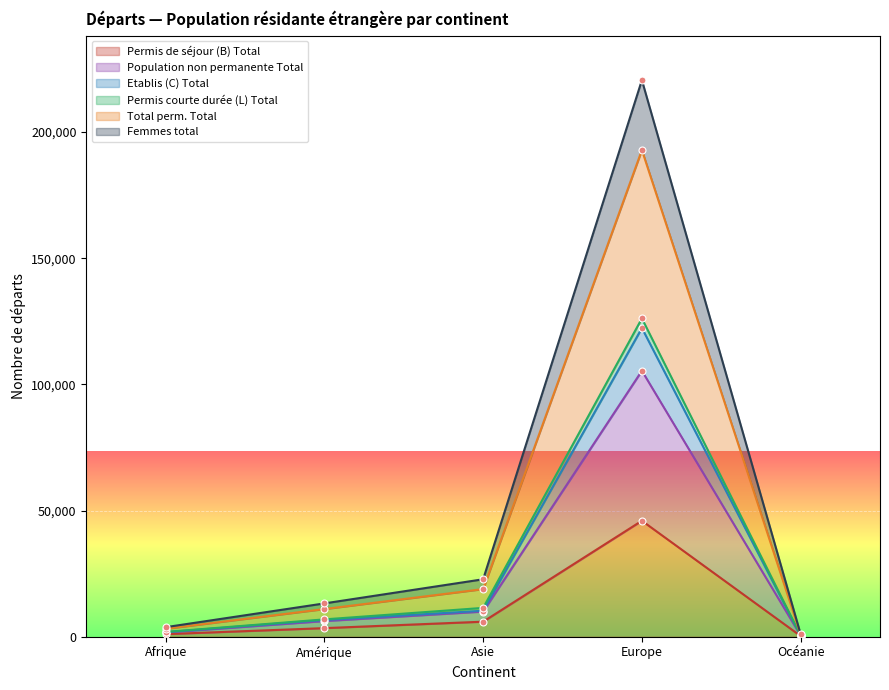

Which category has the highest value in the Permis de séjour (B) Total series?

Europe